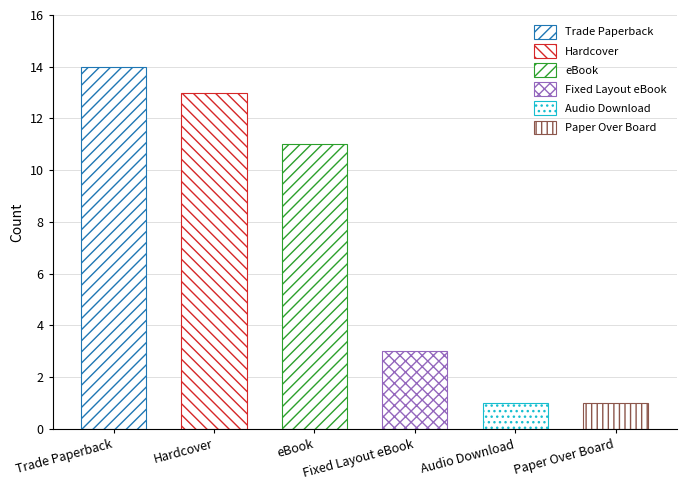

What is the difference between the highest and lowest values at Never Fear Meena's Here?

13